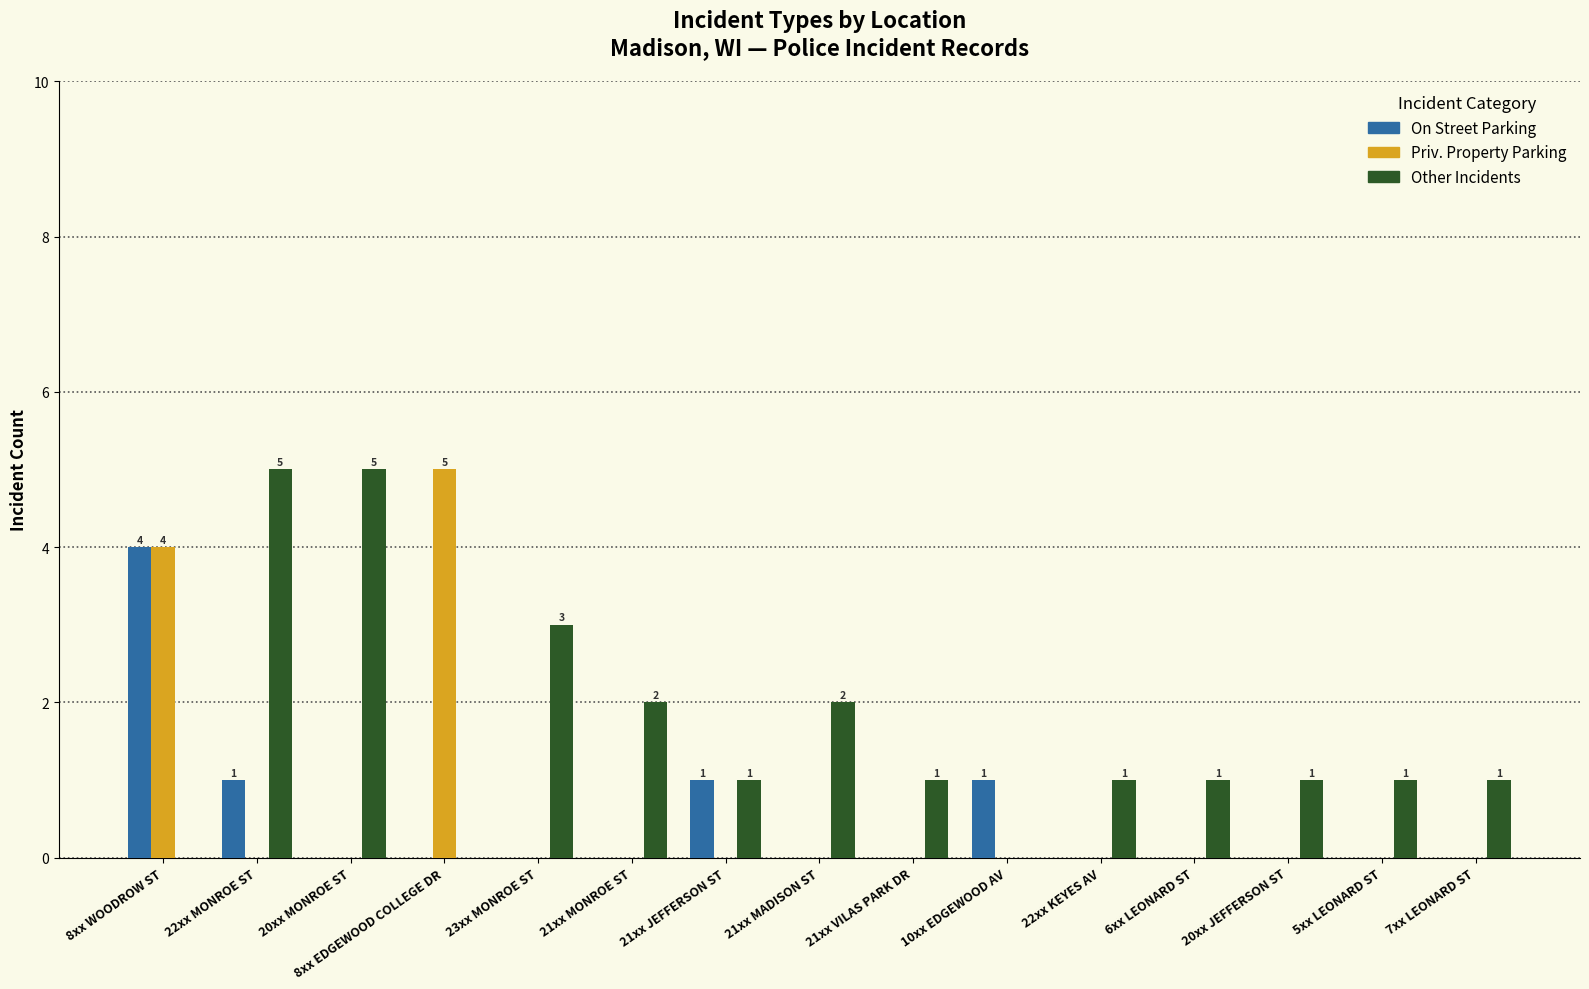

Is the value of On Street Parking at 23xx MONROE ST greater than the value of Other Incidents at 6xx LEONARD ST?

No